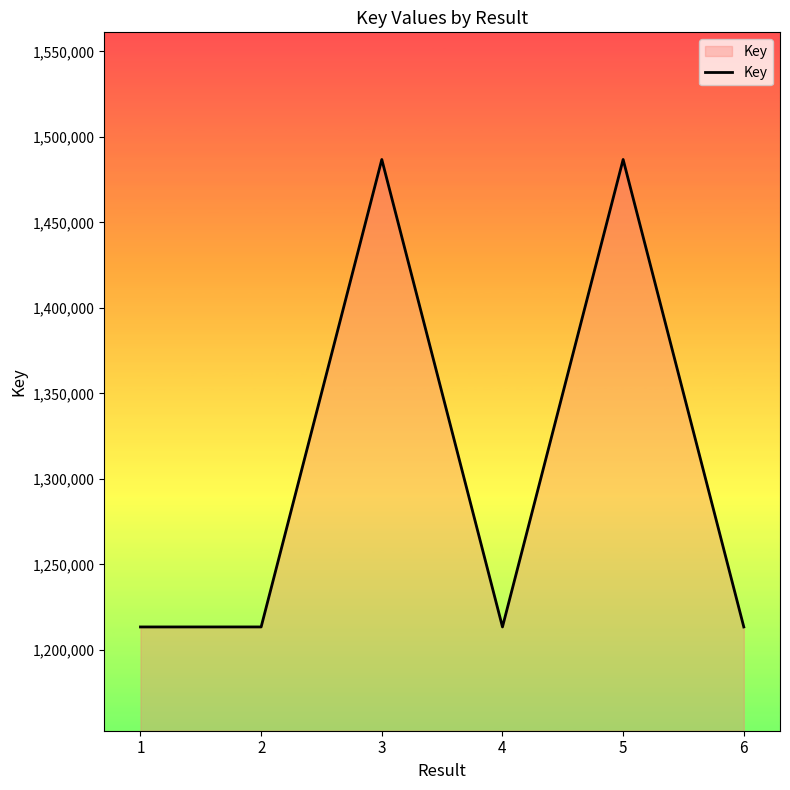

How many values are below 1213461?

3